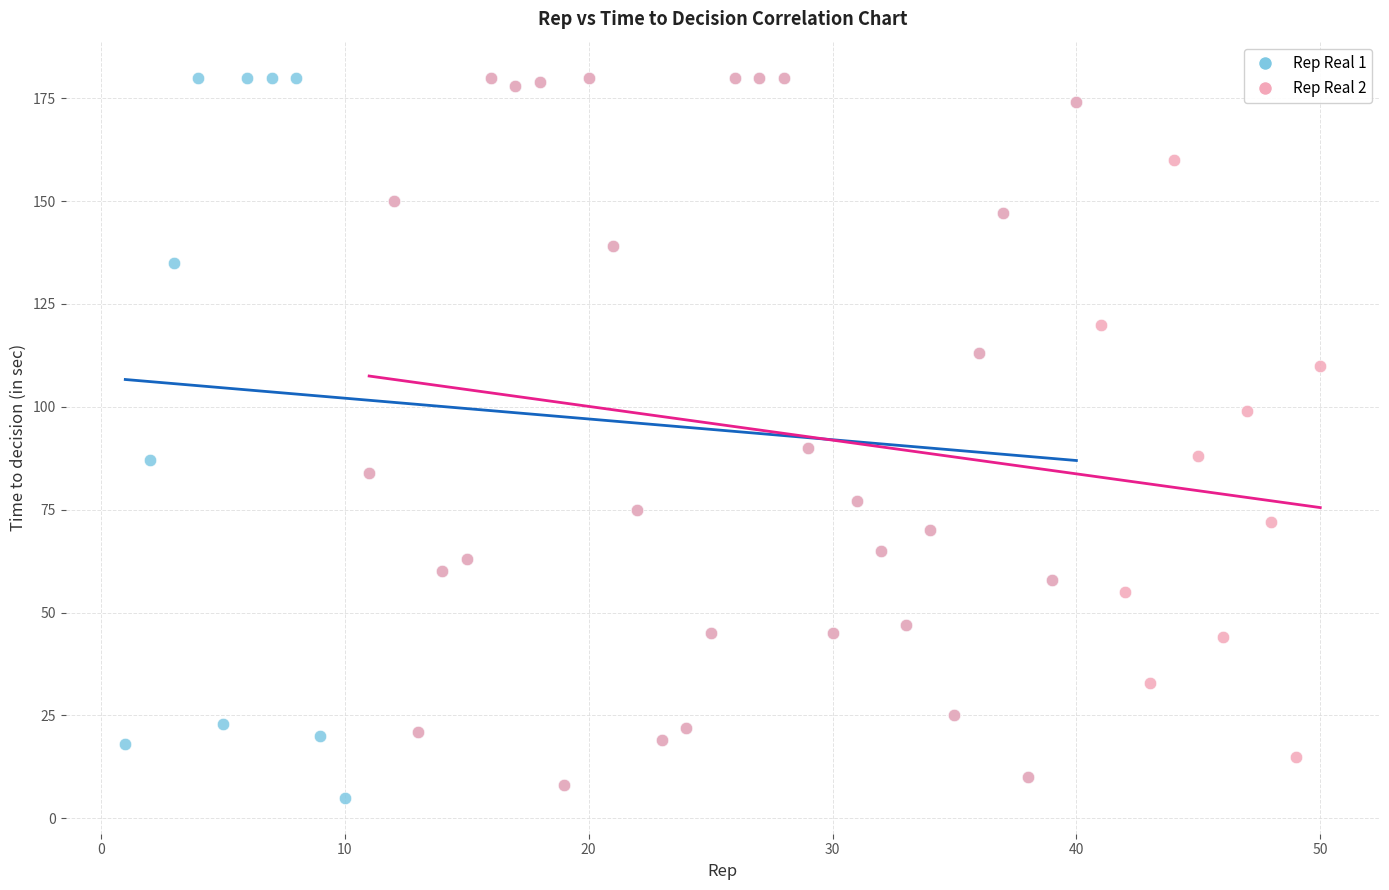

Which series has the largest Y range (max minus min)?

Rep Real 1